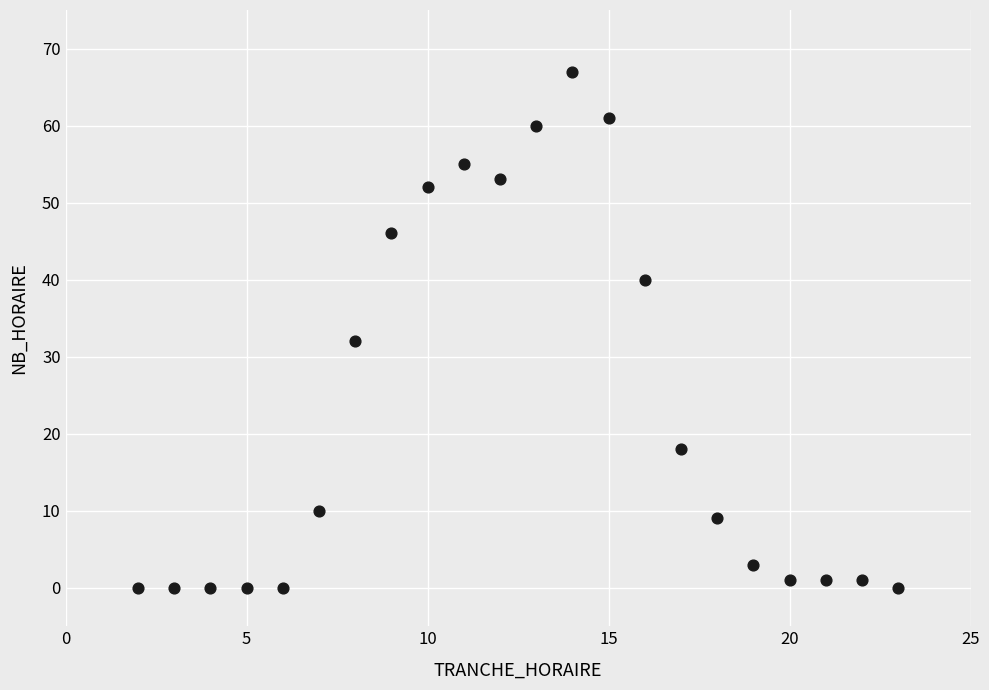

What is the range of X values (max minus min)?

21